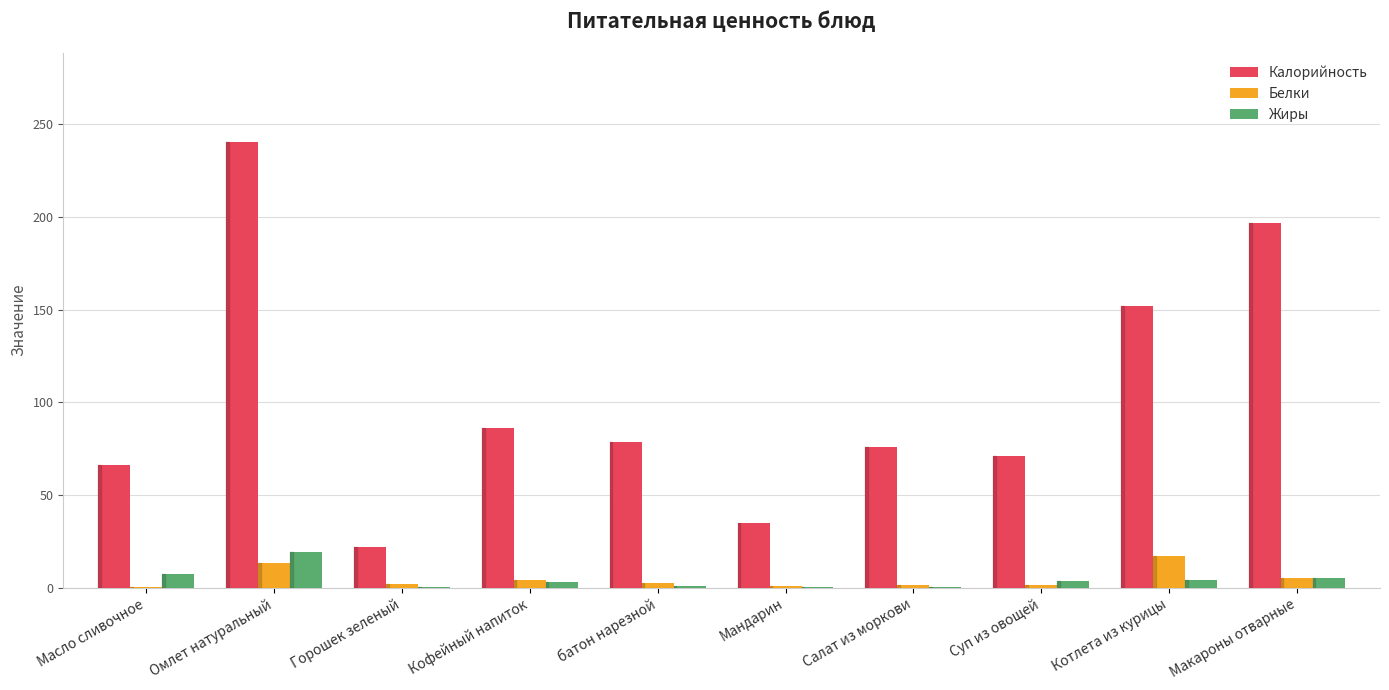

Between Кофейный напиток and Мандарин, which series saw the biggest shift?

Калорийность